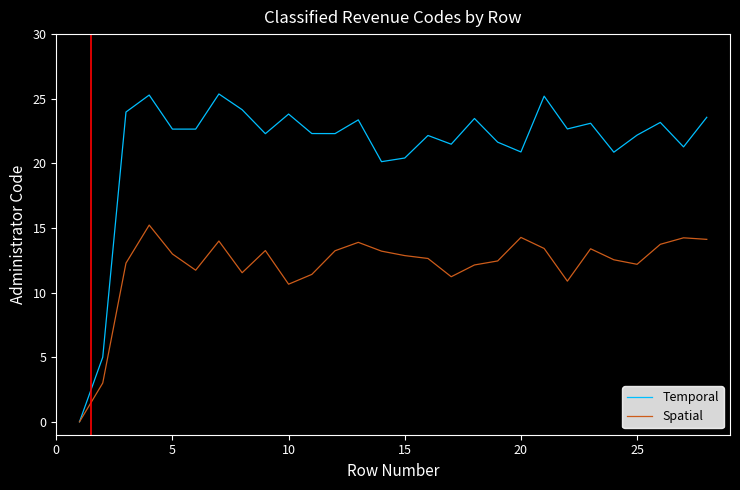

Which series has the largest range (max minus min)?

Temporal